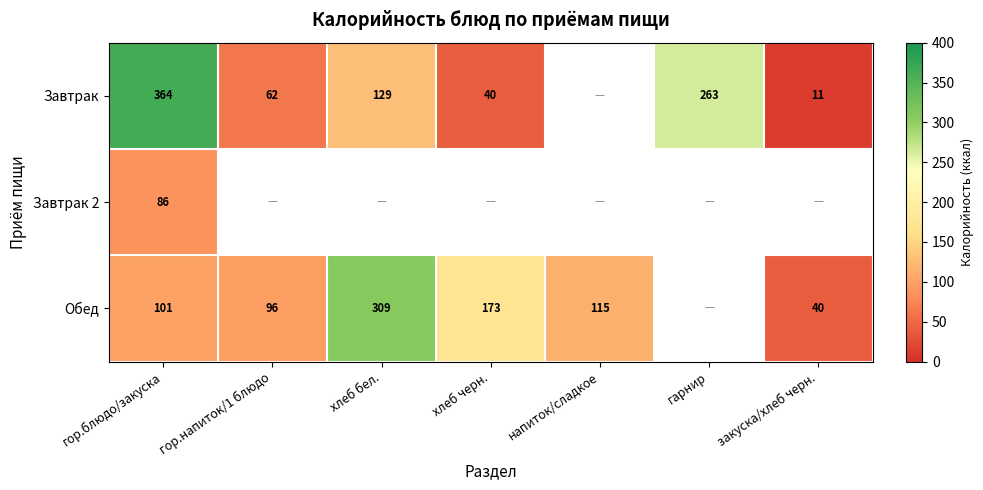

Is the value of Обед at хлеб бел. greater than the value of Завтрак at хлеб черн.?

Yes